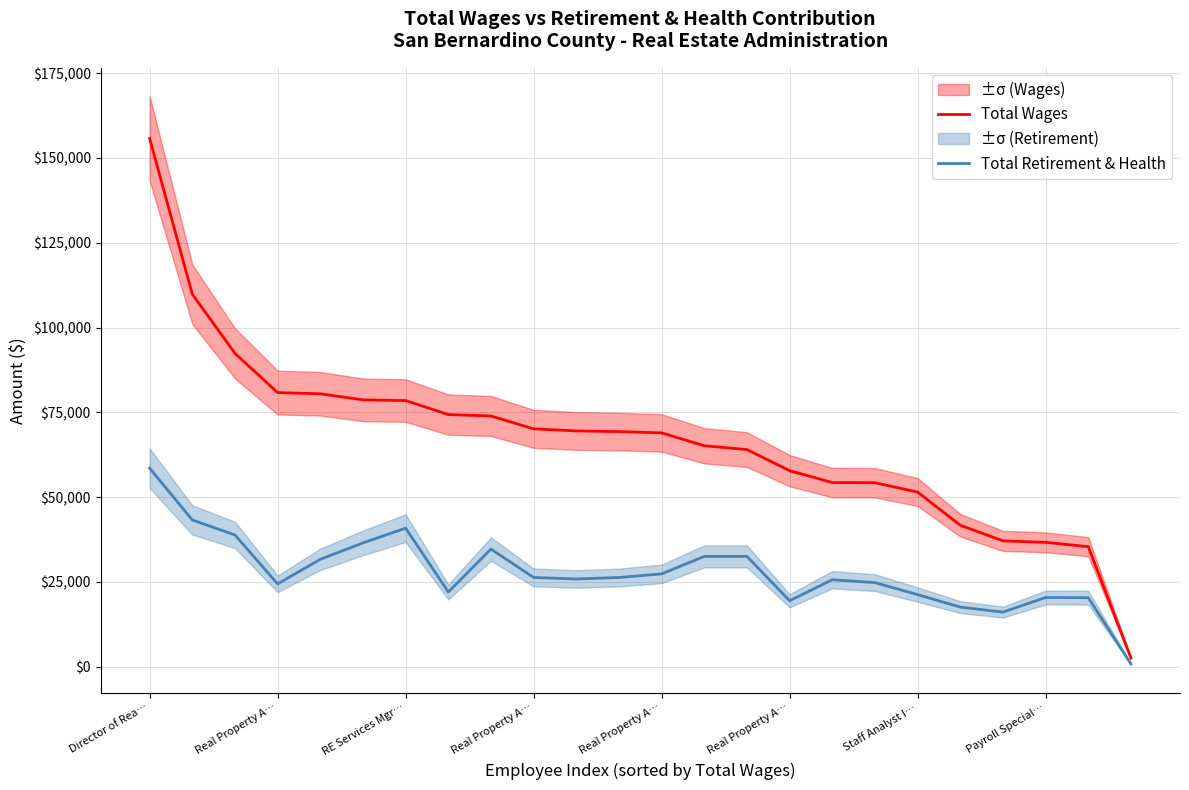

What is the label of the 12th point from the left?

11